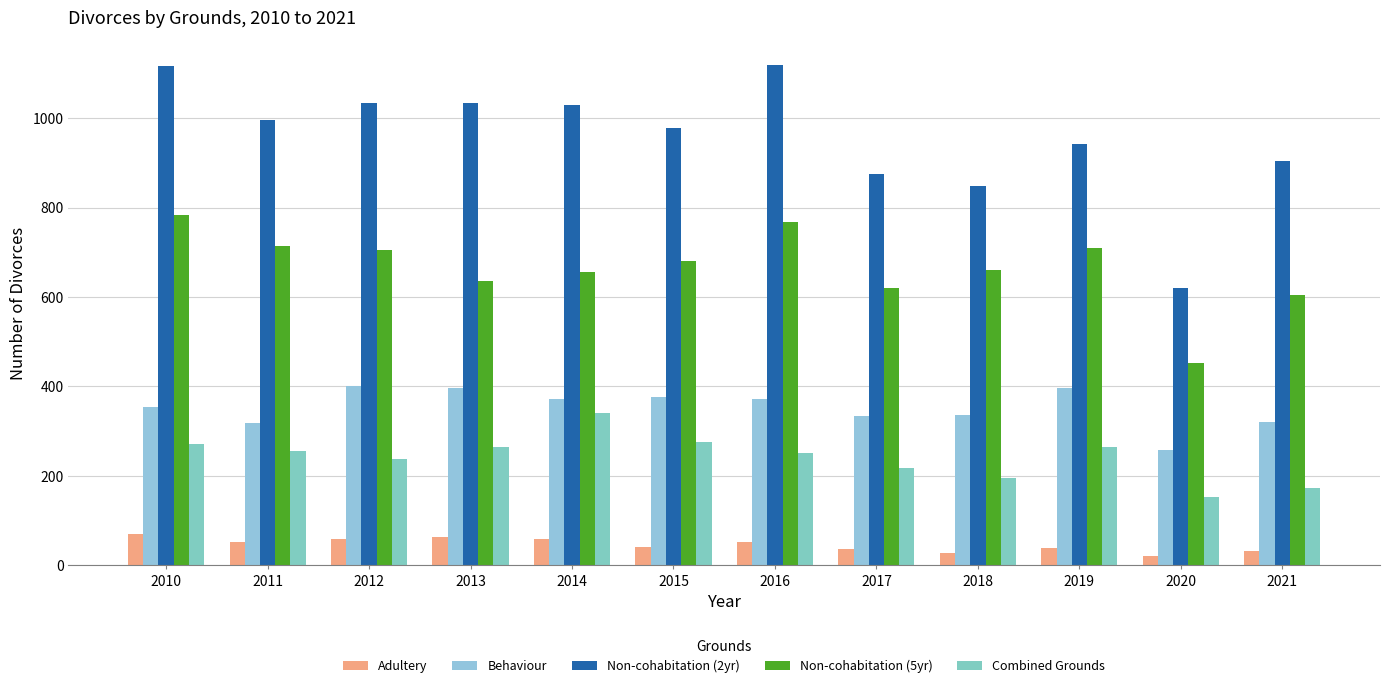

Reading left to right, extract all data points from this chart.

Adultery: 2010=69	2011=52	2012=59	2013=63	2014=58	2015=41	2016=51	2017=36	2018=28	2019=38	2020=21	2021=32
Behaviour: 2010=354	2011=318	2012=401	2013=396	2014=372	2015=376	2016=372	2017=334	2018=336	2019=397	2020=258	2021=321
Non-cohabitation (2yr): 2010=1116	2011=996	2012=1034	2013=1033	2014=1029	2015=977	2016=1118	2017=875	2018=848	2019=943	2020=620	2021=905
Non-cohabitation (5yr): 2010=784	2011=713	2012=706	2013=635	2014=655	2015=680	2016=767	2017=619	2018=661	2019=709	2020=452	2021=605
Combined Grounds: 2010=272	2011=256	2012=237	2013=265	2014=340	2015=276	2016=251	2017=218	2018=195	2019=264	2020=152	2021=172